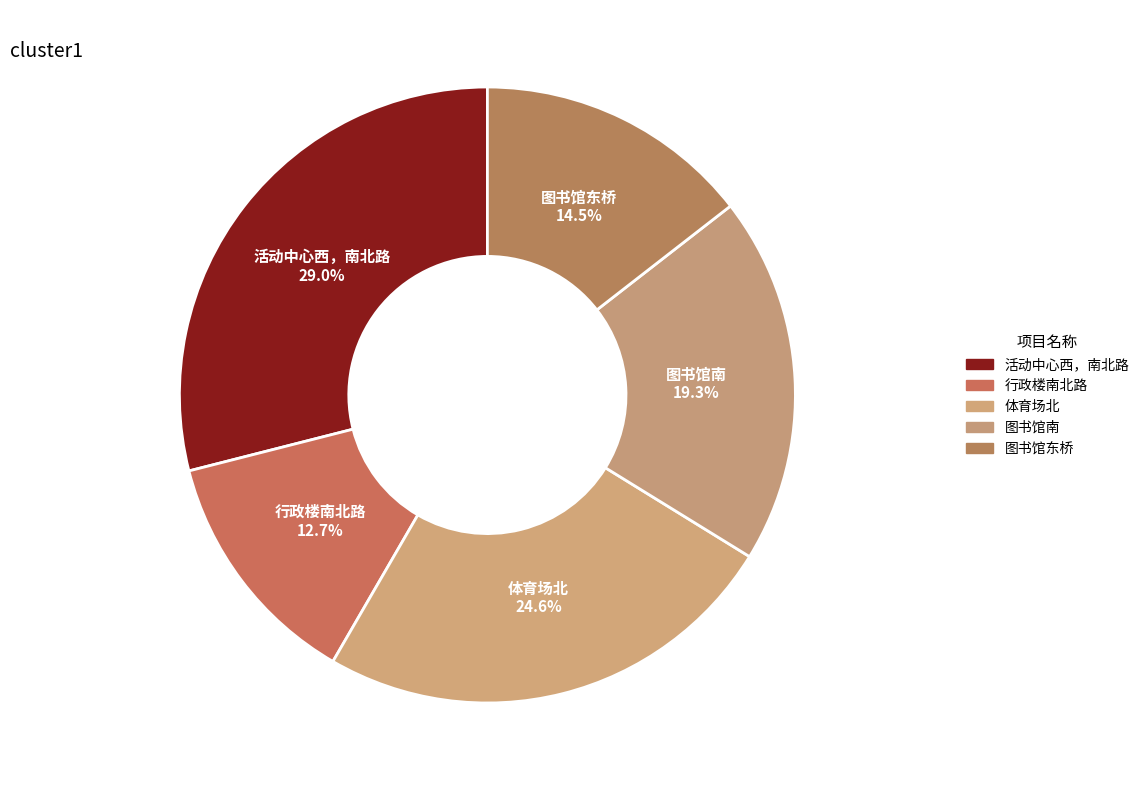

Is it true that 活动中心西，南北路 is 19% of the pie?

False